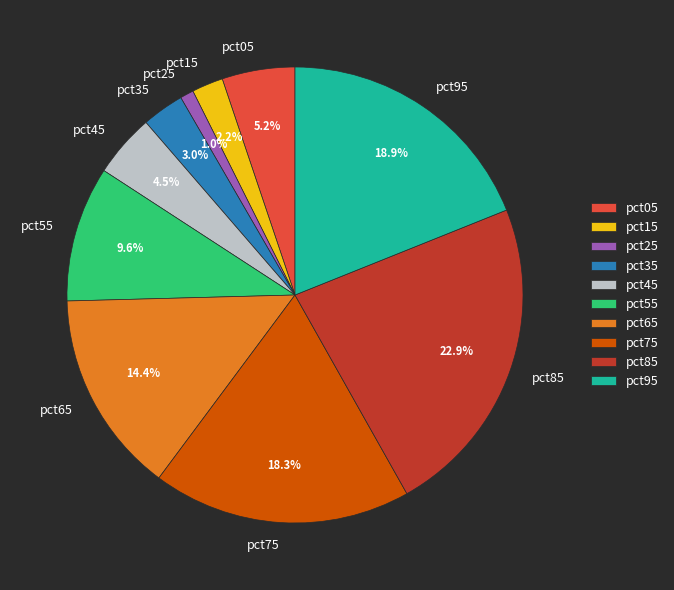

To the nearest percent, what is the difference between the pct05 and pct25 slice percentages?

4%